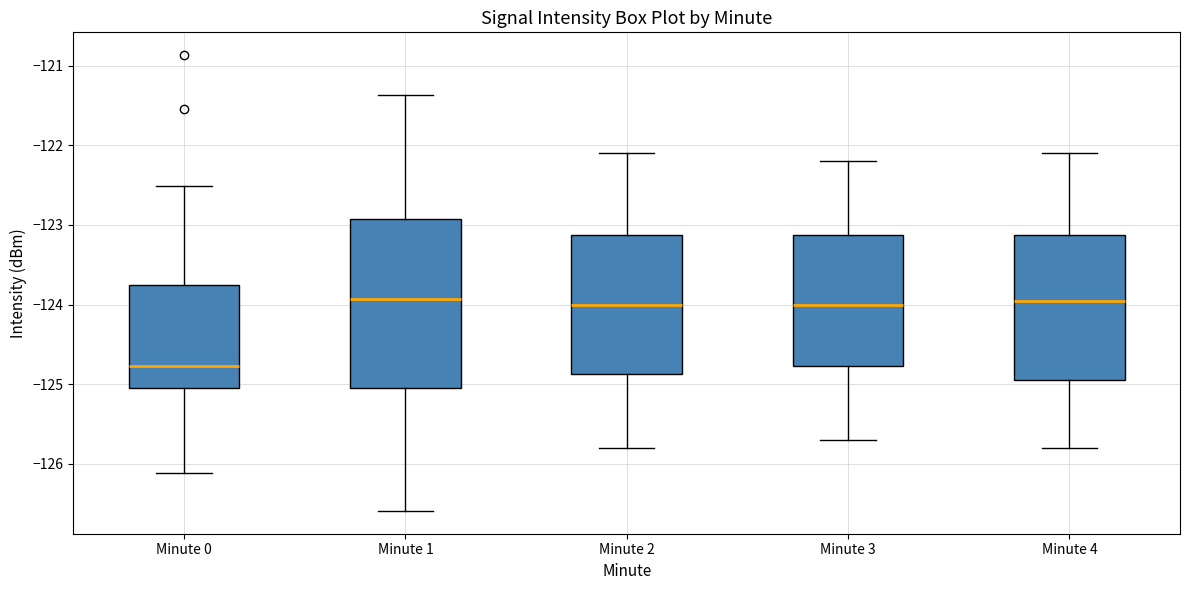

Reading left to right, read every box against the y-axis: the position of its median line, the range the box covers, and the ends of its whiskers. The values are not printed on the chart, so give them approximately, as read against the axis.

Minute 0: median -124.8, box -125.1 to -123.8, whiskers -126.1 to -122.5
Minute 1: median -123.9, box -125.0 to -122.9, whiskers -126.6 to -121.4
Minute 2: median -124.0, box -124.9 to -123.1, whiskers -125.8 to -122.1
Minute 3: median -124.0, box -124.8 to -123.1, whiskers -125.7 to -122.2
Minute 4: median -123.9, box -124.9 to -123.1, whiskers -125.8 to -122.1